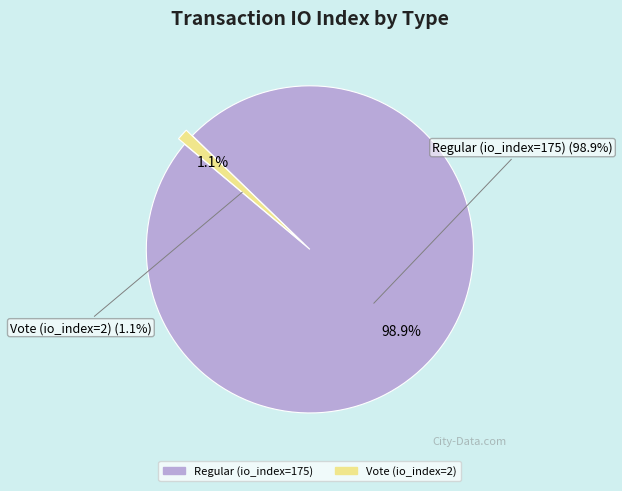

Does any single category account for the majority?

Yes